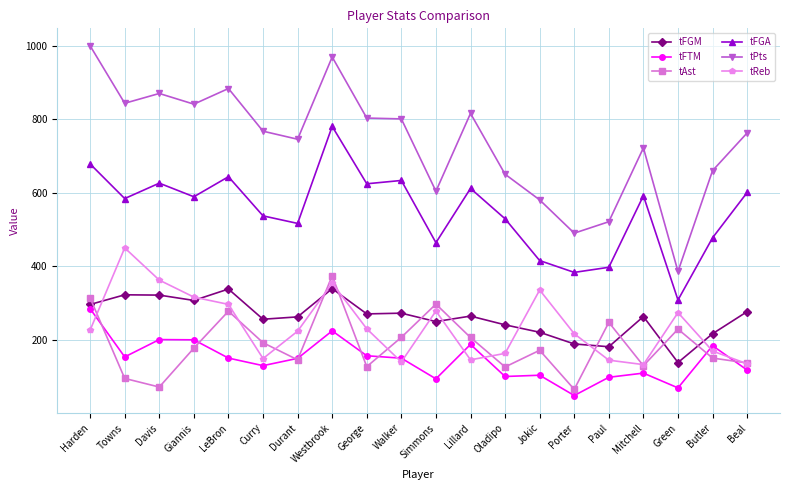

What is the sum of the tReb values at Harden and Beal?

361.6